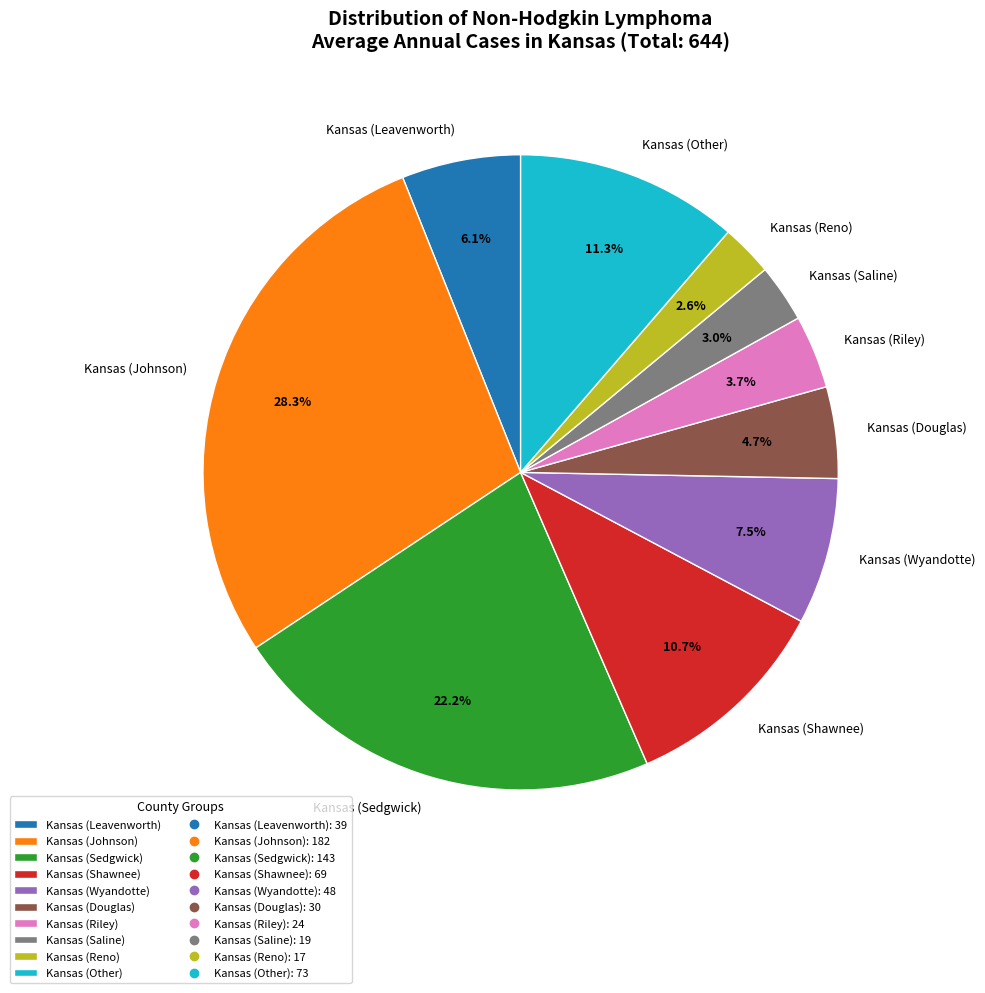

Is there a majority slice in this chart?

No